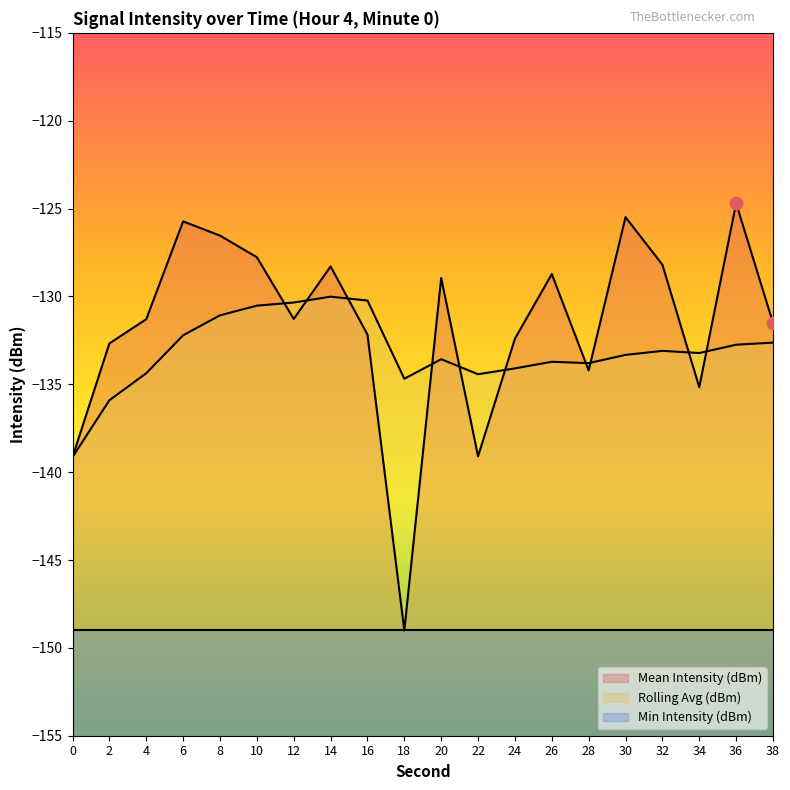

Which series has the largest Y range (max minus min)?

Mean Intensity (dBm)